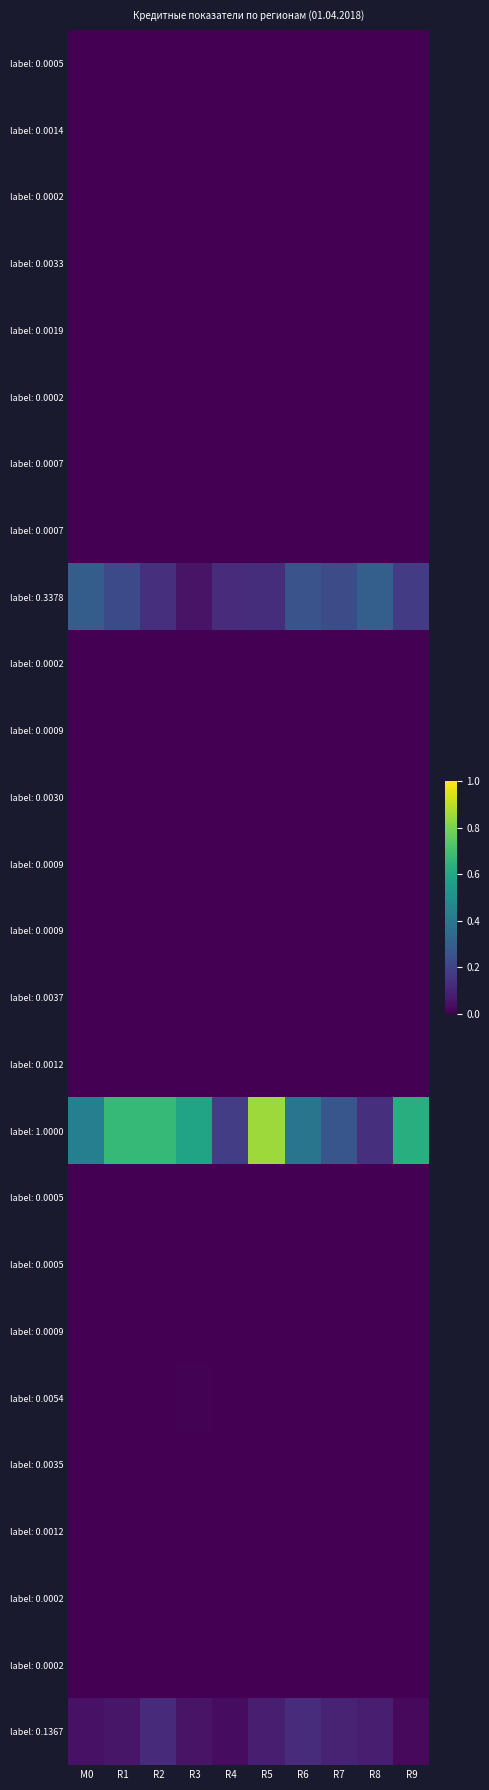

Which has a higher value, R9 or M0?

R9